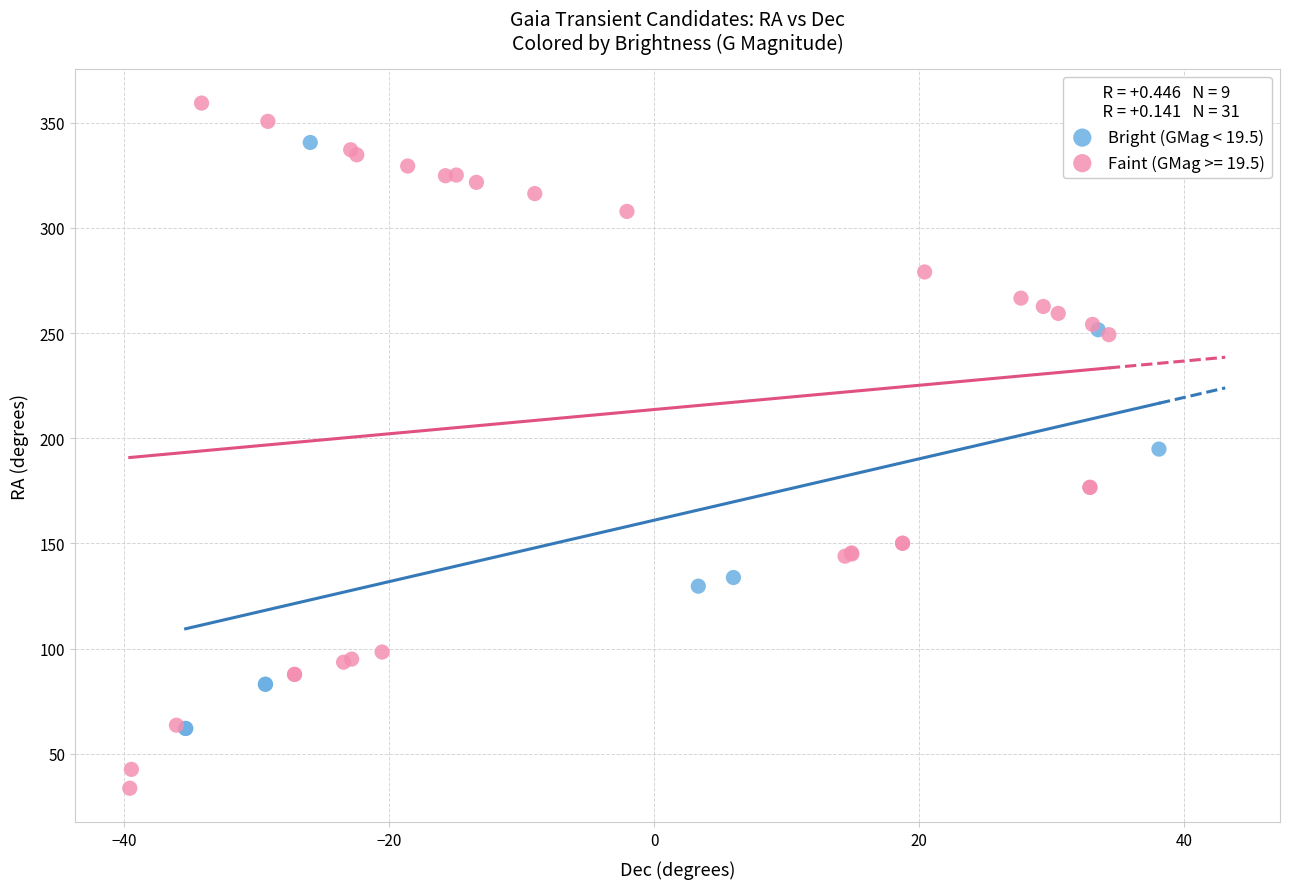

Which series has the largest Y range (max minus min)?

Faint (GMag >= 19.5)